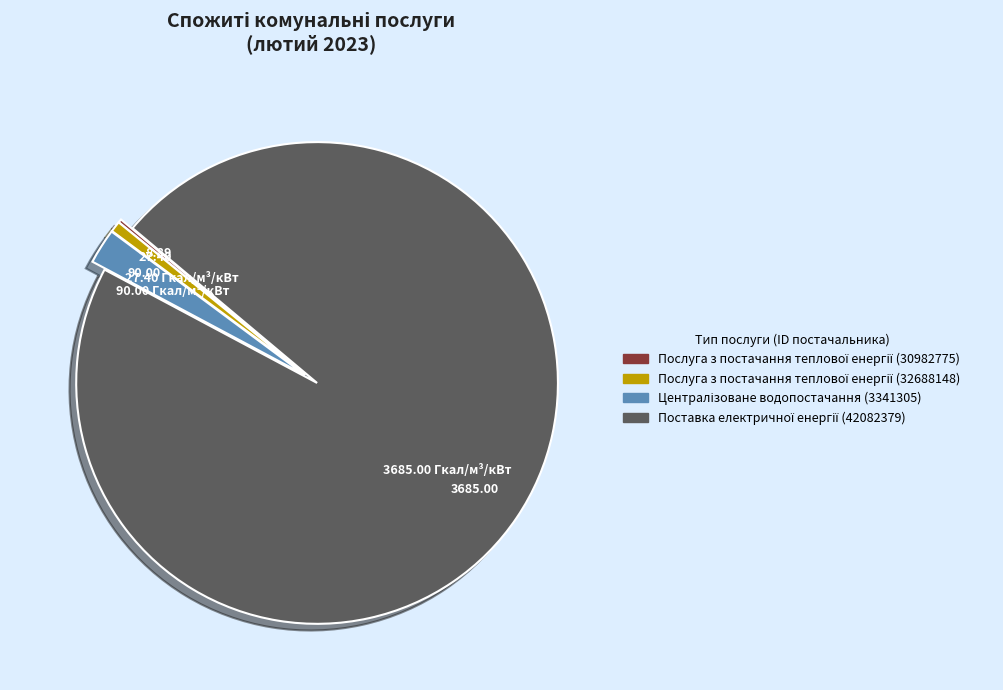

Does any single category account for the majority?

Yes